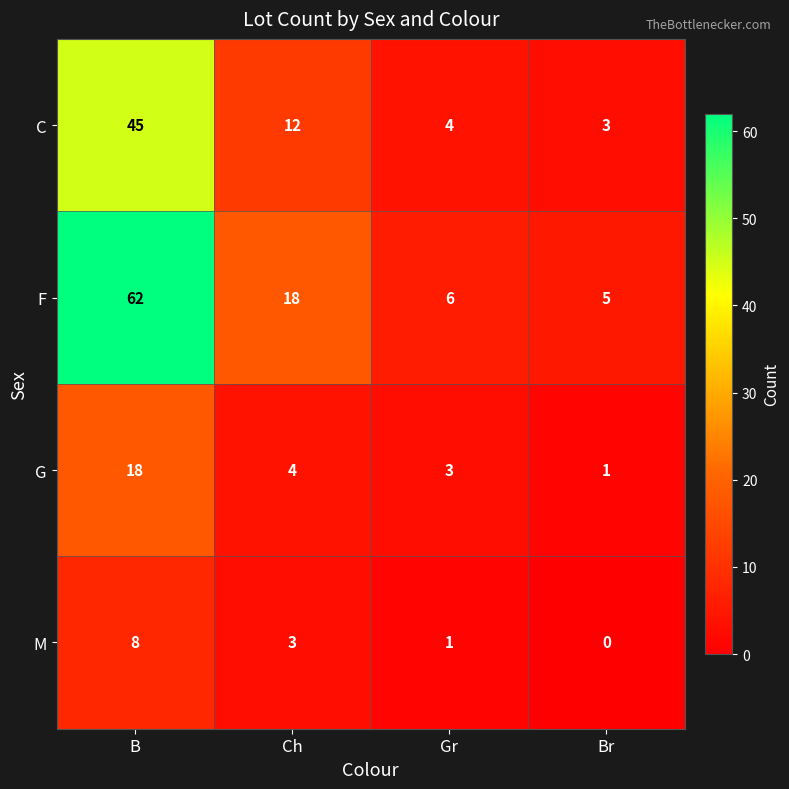

Which series has the widest spread of values?

F